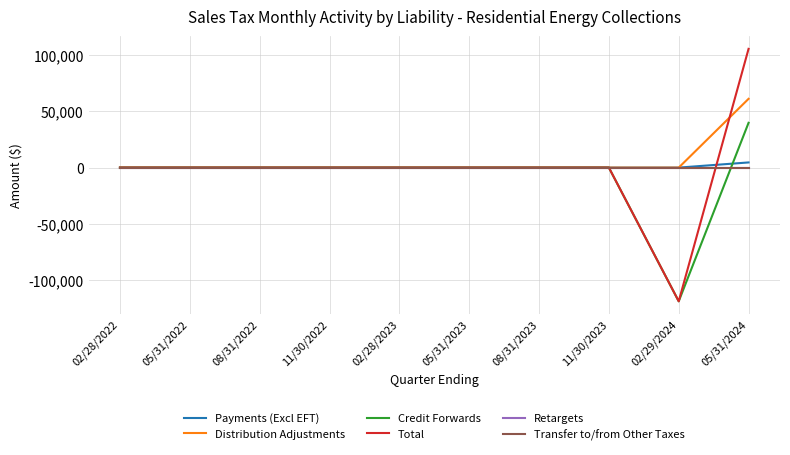

After their last crossing, which series has the higher values: Transfer to/from Other Taxes or Total?

Total